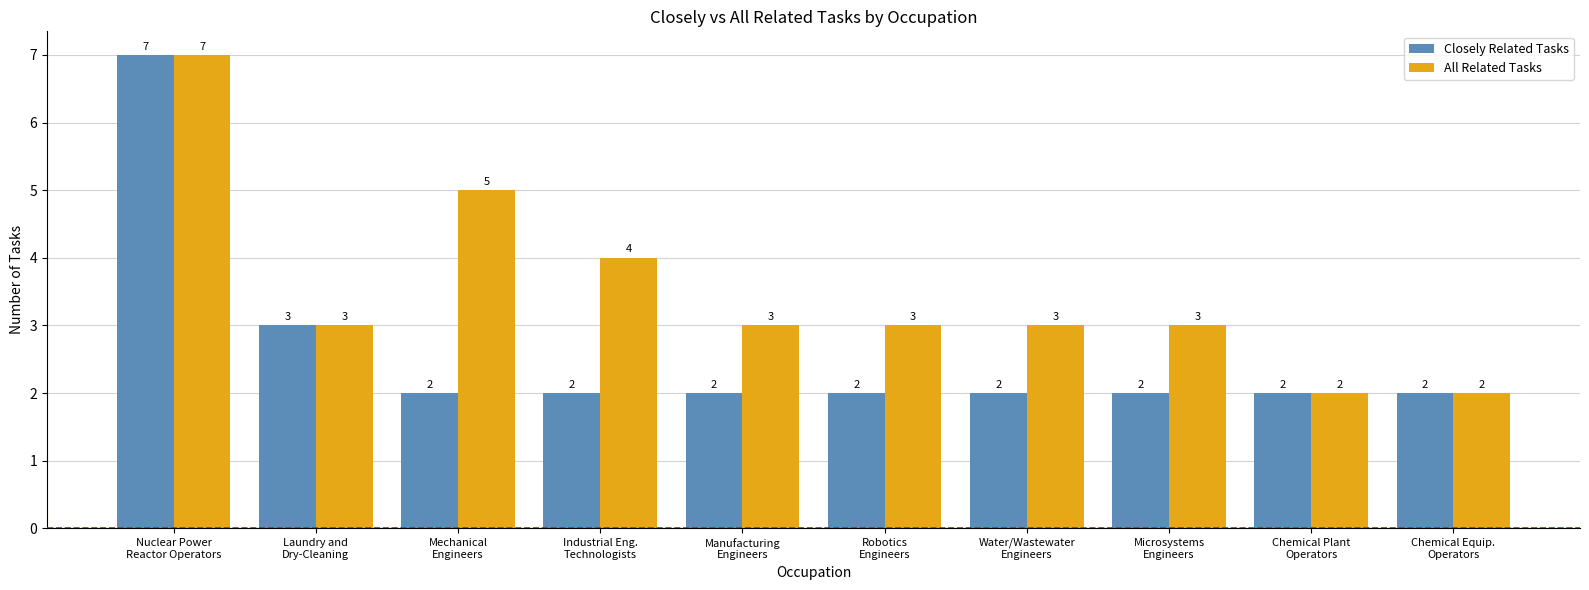

At which label does All Related Tasks first exceed 3?

Nuclear Power
Reactor Operators